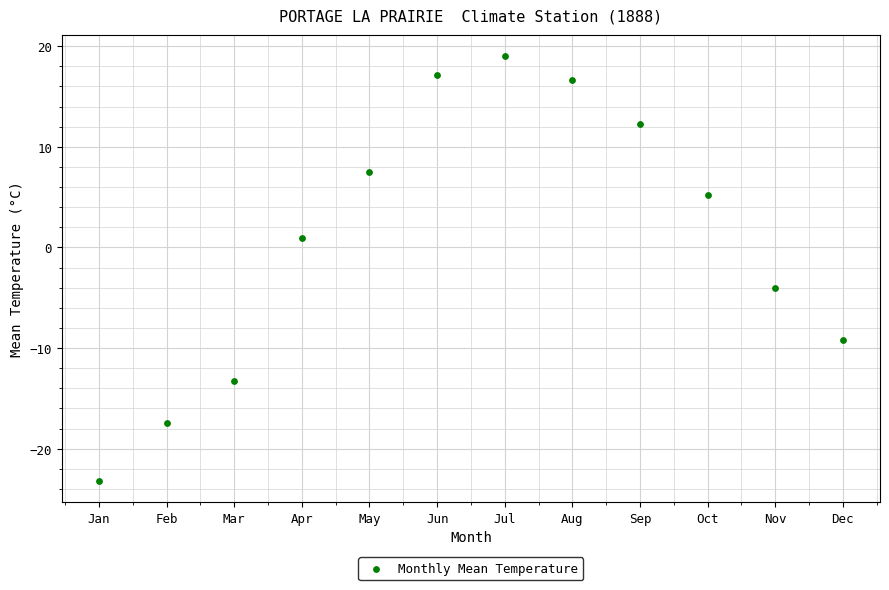

What Y value in the scatter plot is closest to -2?

-4.0